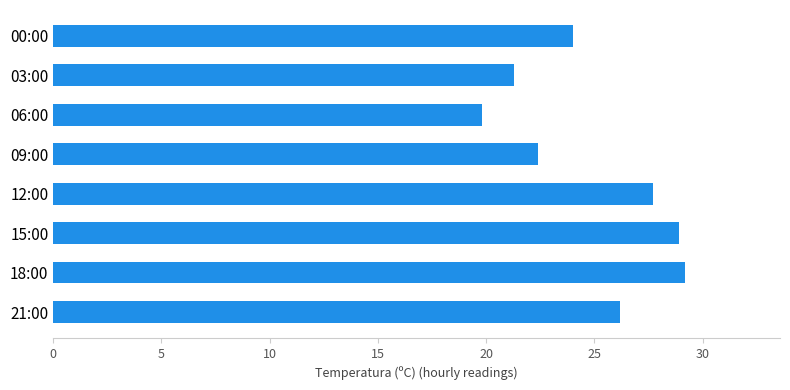

How many series are shown in this chart?

1